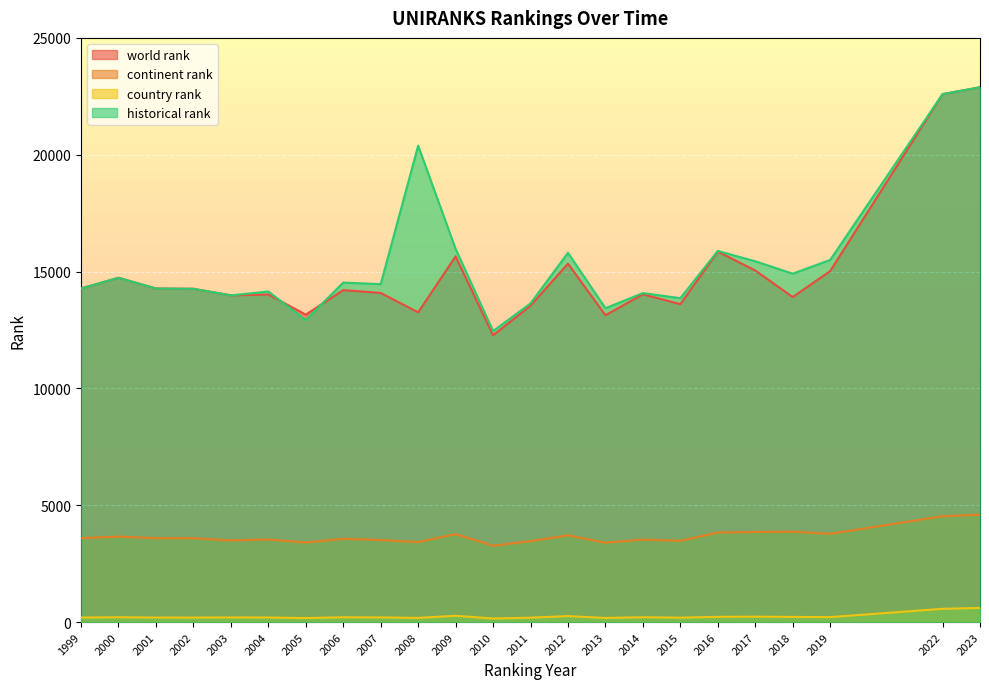

The value of historical rank at 2022 is 34608.7. True or false?

False